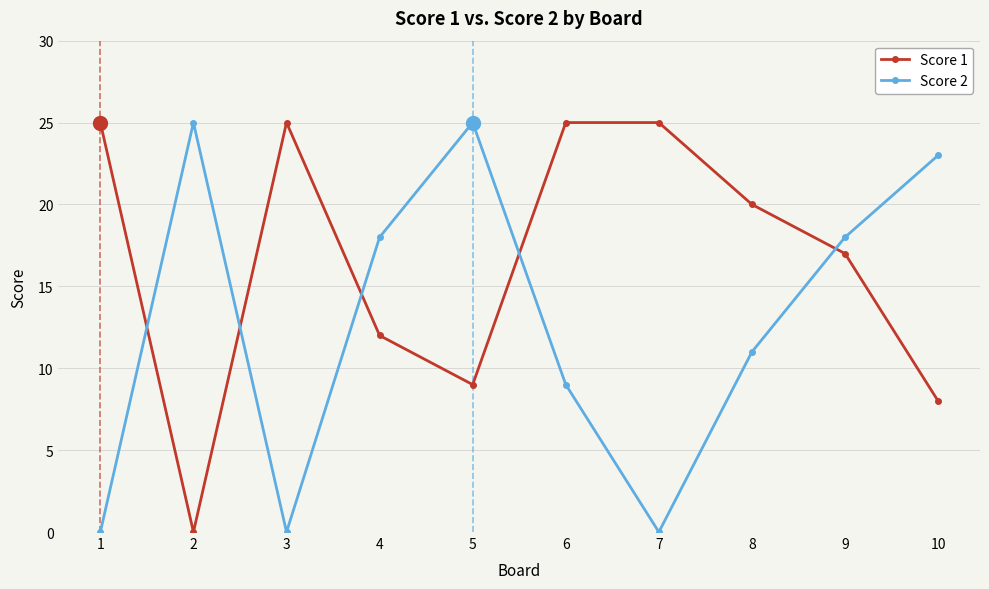

At 2, list the series in order from smallest to largest.

Score 1, Score 2